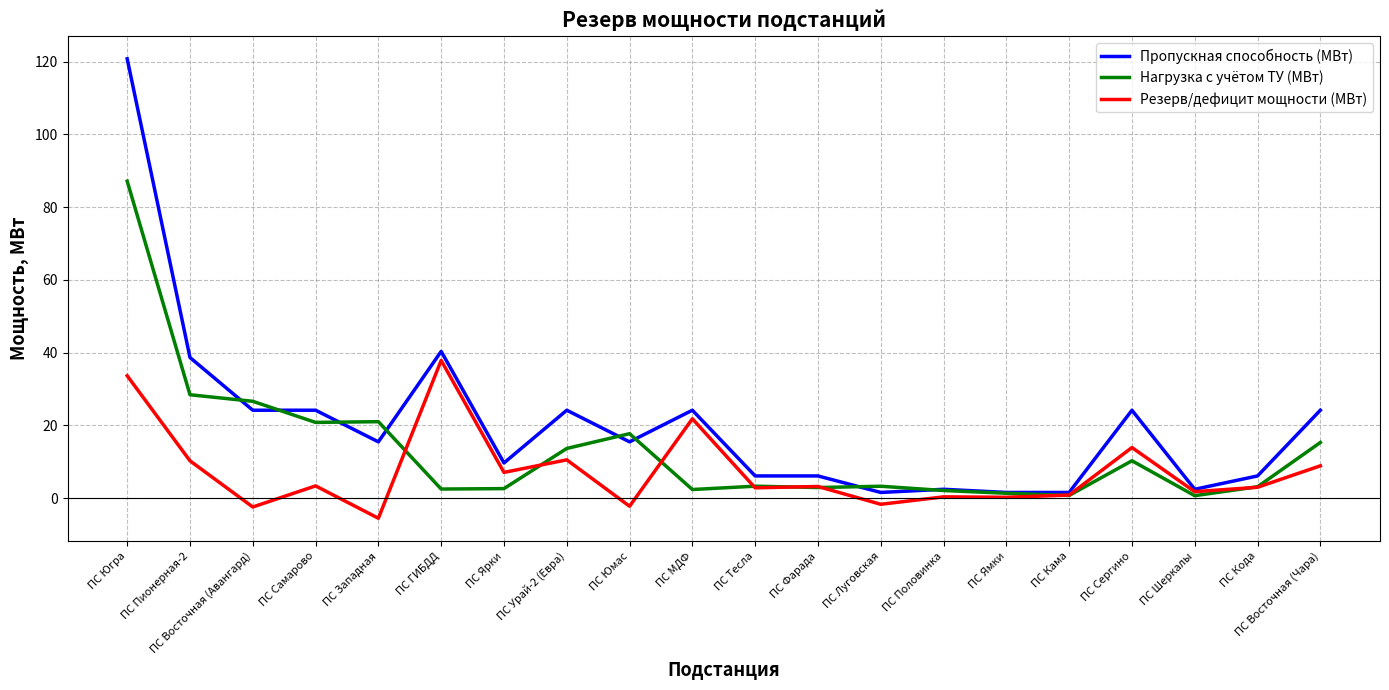

What position from the left is ПС Сергино?

17